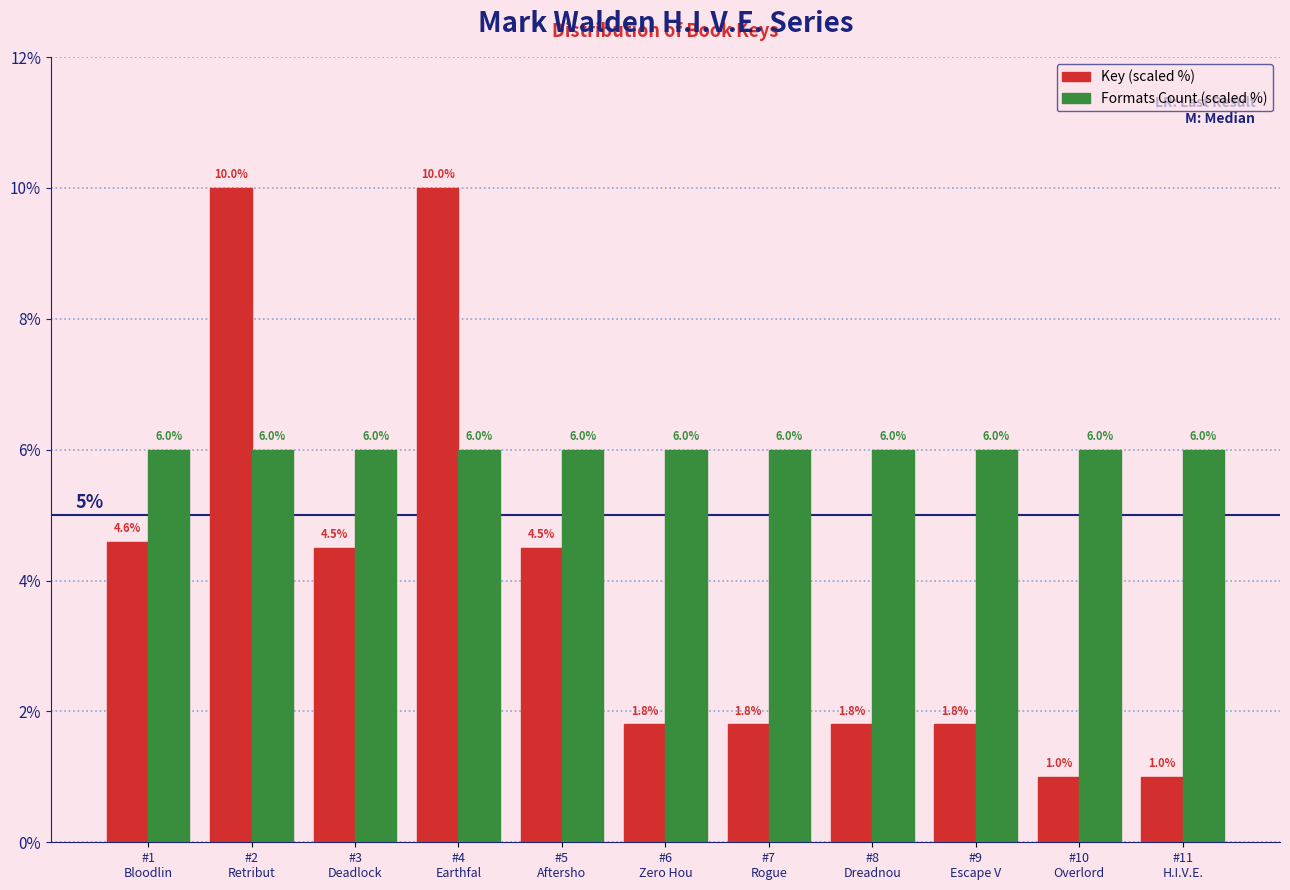

What is the greatest value displayed?

10.0